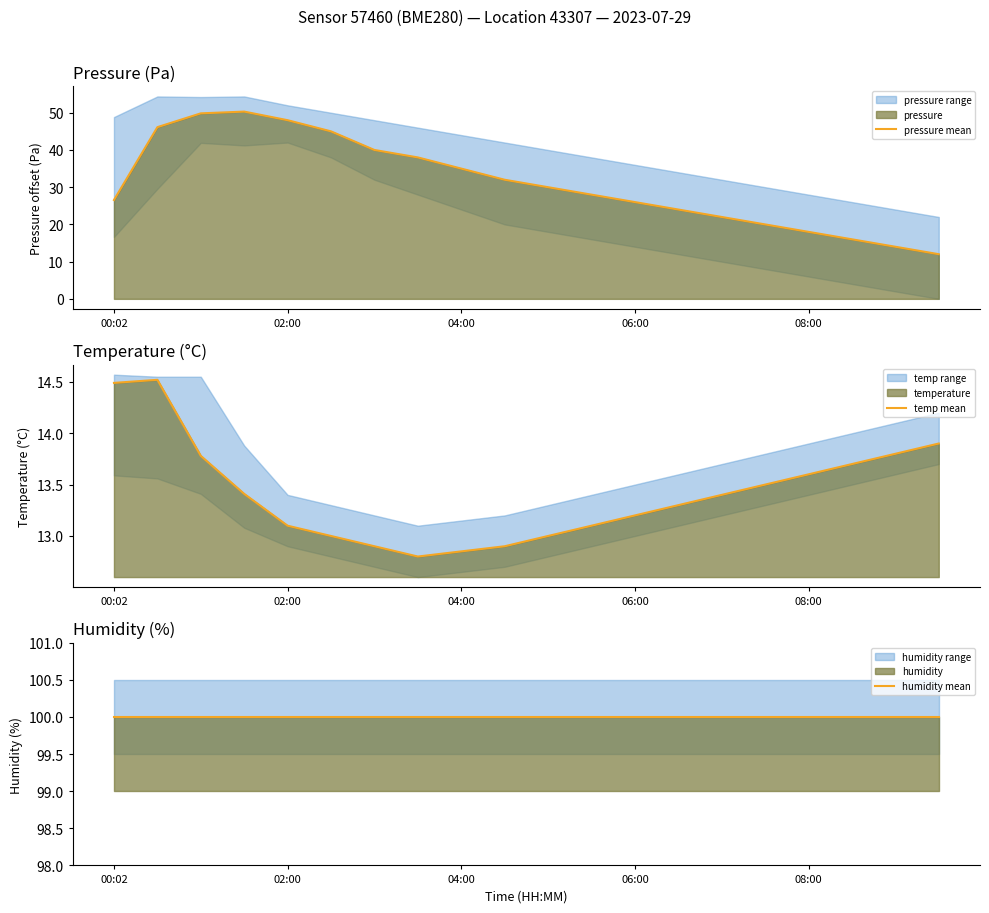

The pressure mean series shows 26.6 at 00:02. True or false?

True